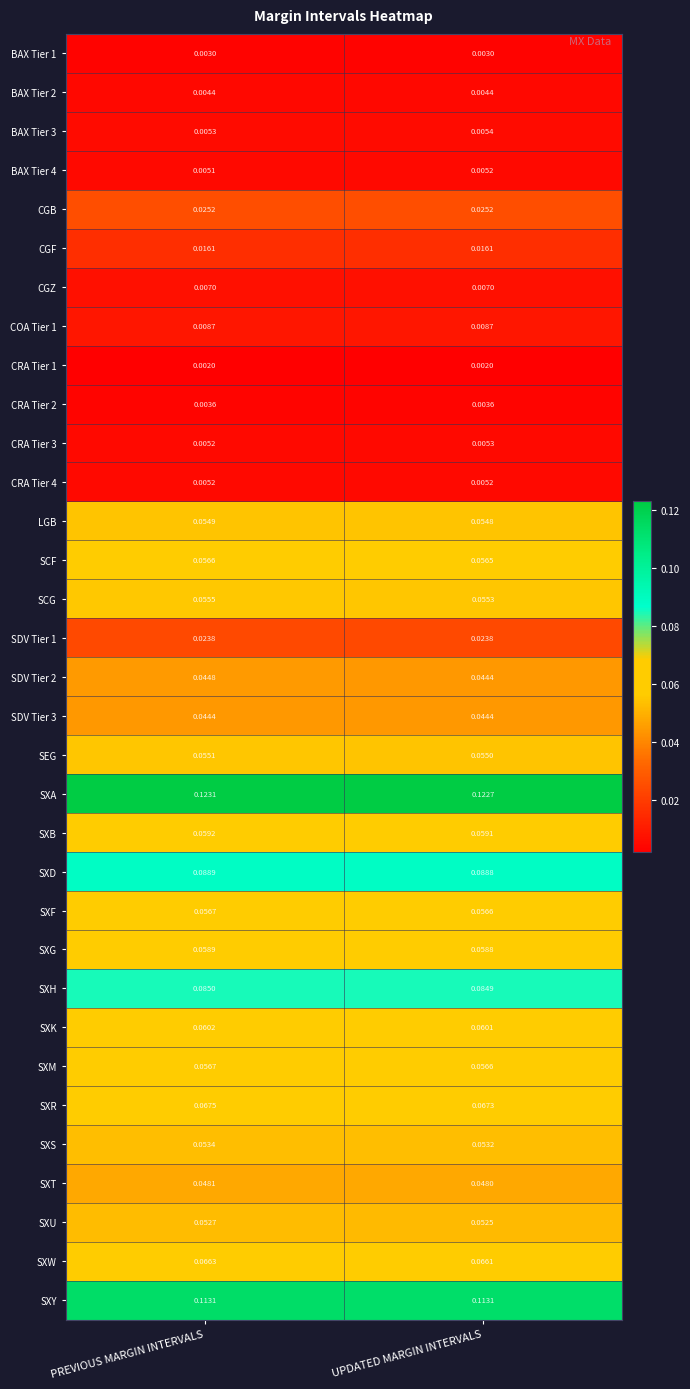

Is the value of SXF at UPDATED MARGIN INTERVALS greater than the value of SXK at PREVIOUS MARGIN INTERVALS?

No